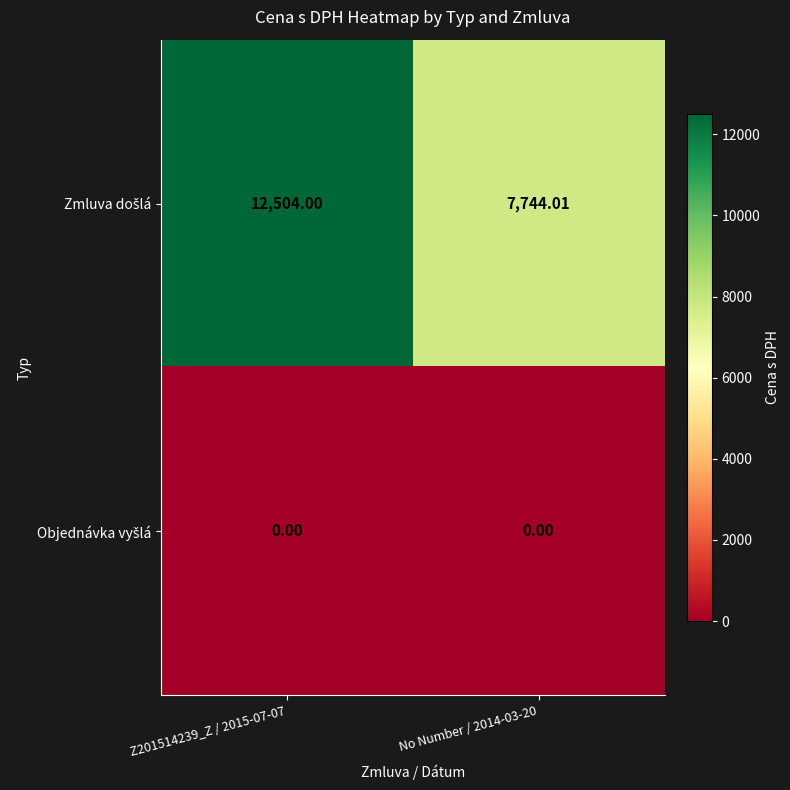

How many data points does each series have?

2